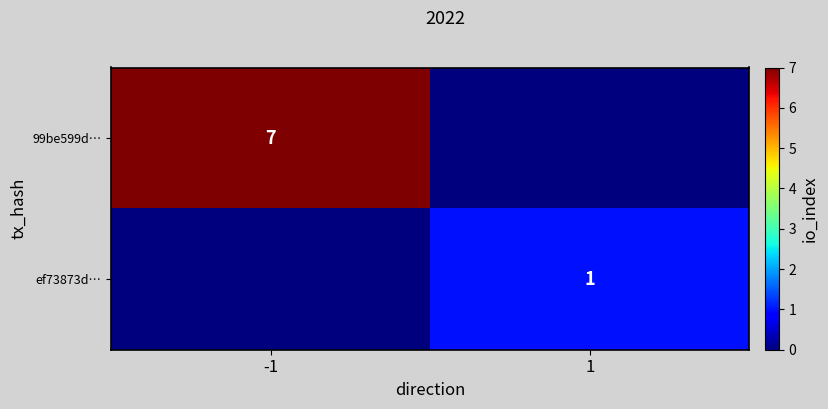

Is the value of 99be599d… at -1 greater than the value of ef73873d… at 1?

Yes